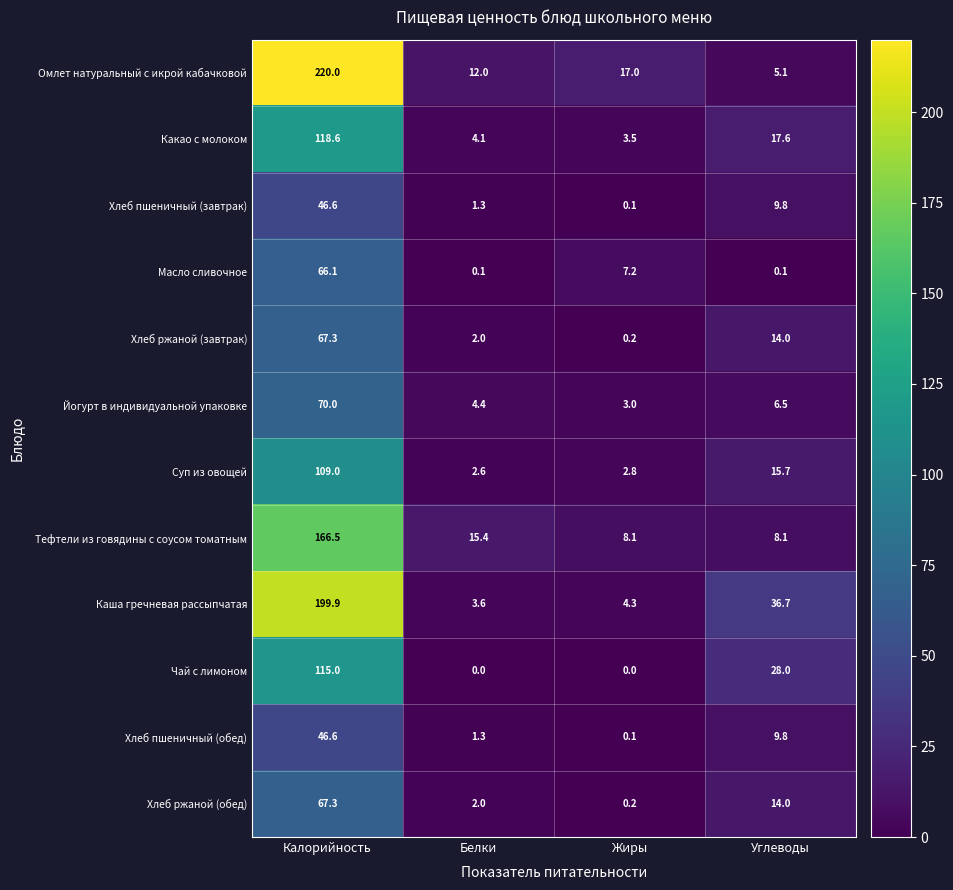

How many categories are shown in the chart?

4